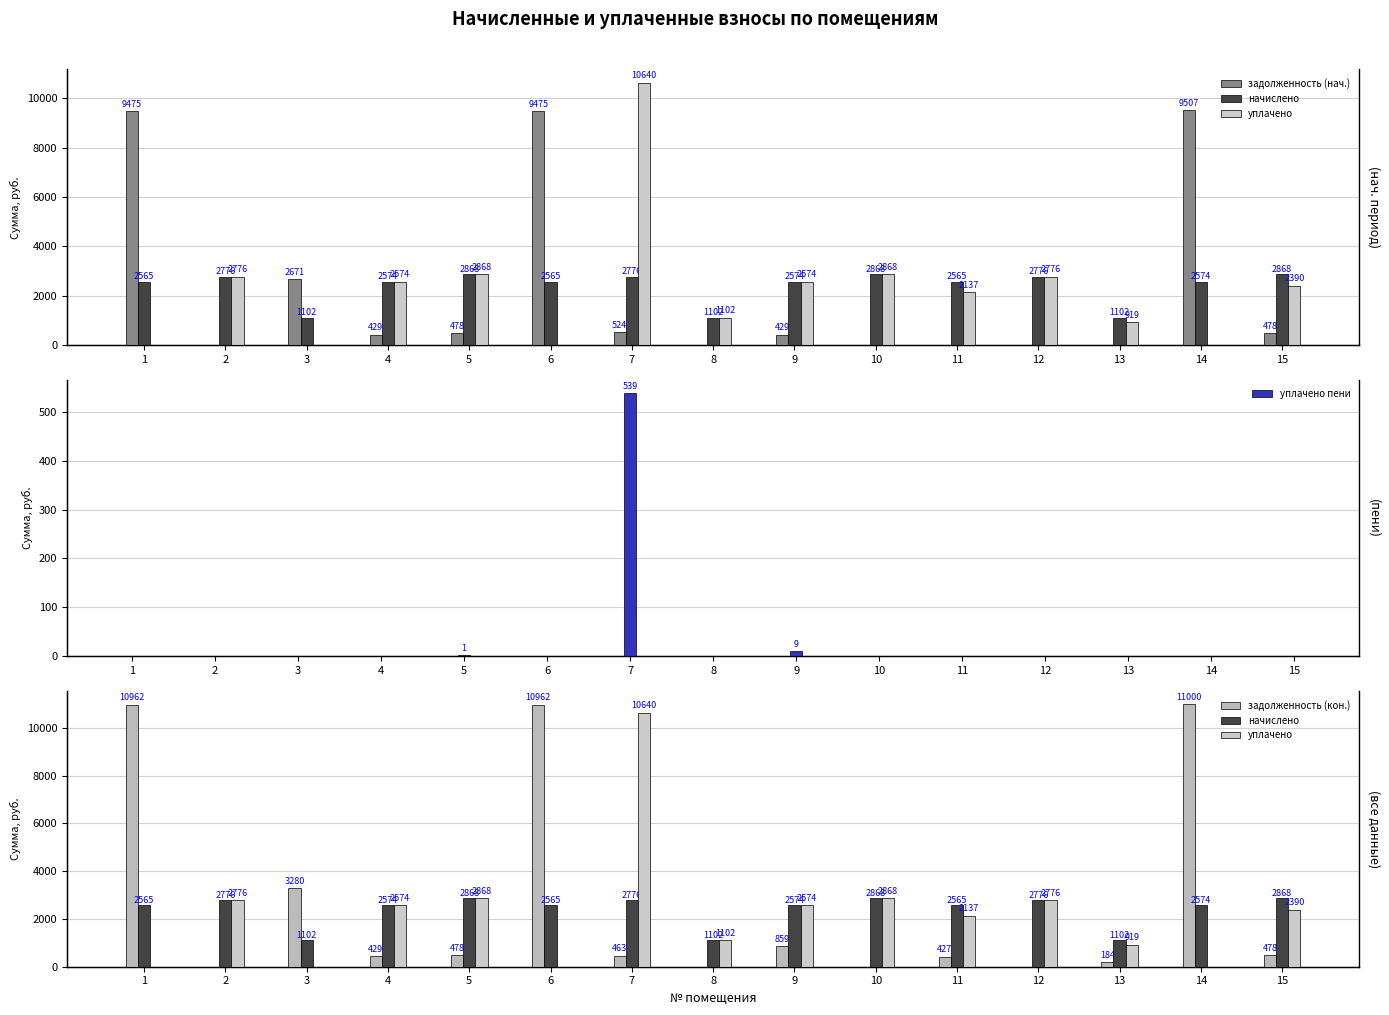

What is the value of the начислено bar at the 6th from the left?

2564.9